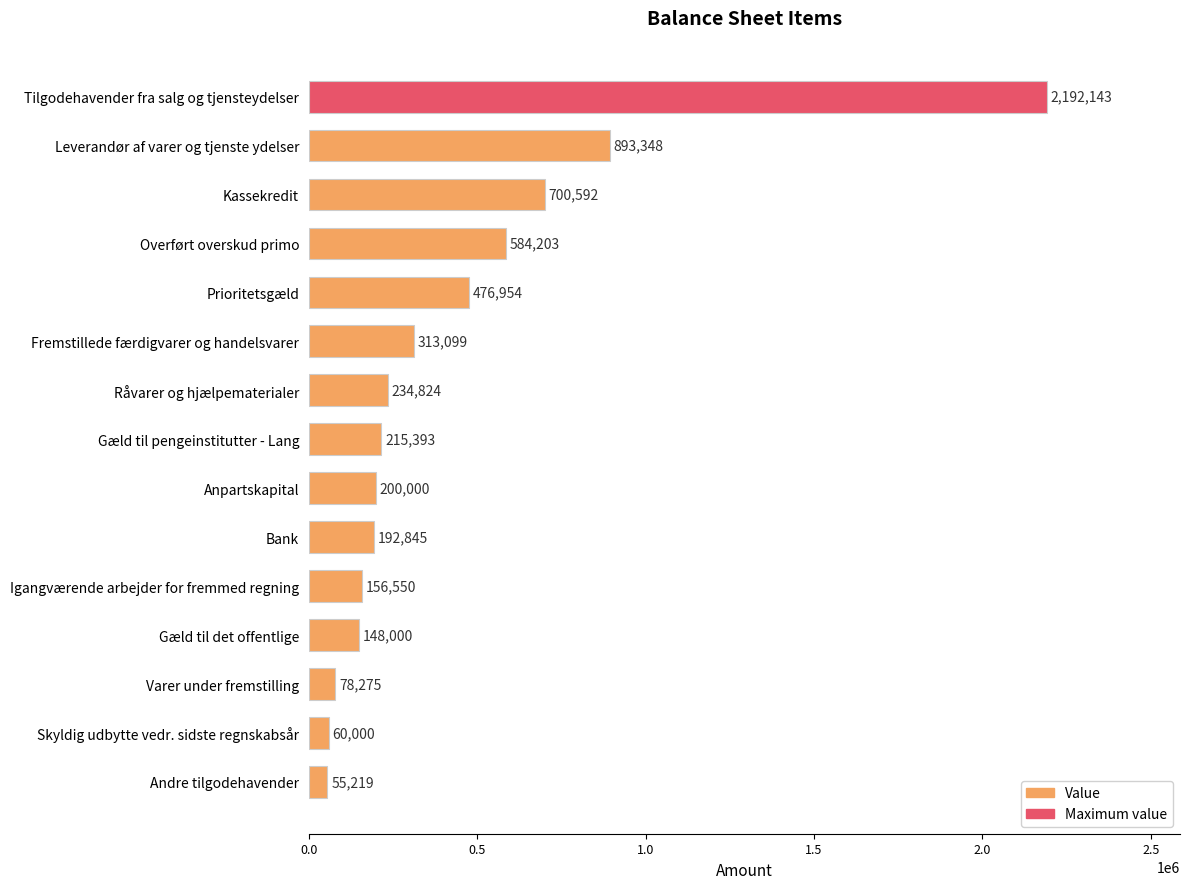

At which category does the chart reach its minimum across all series?

Andre tilgodehavender